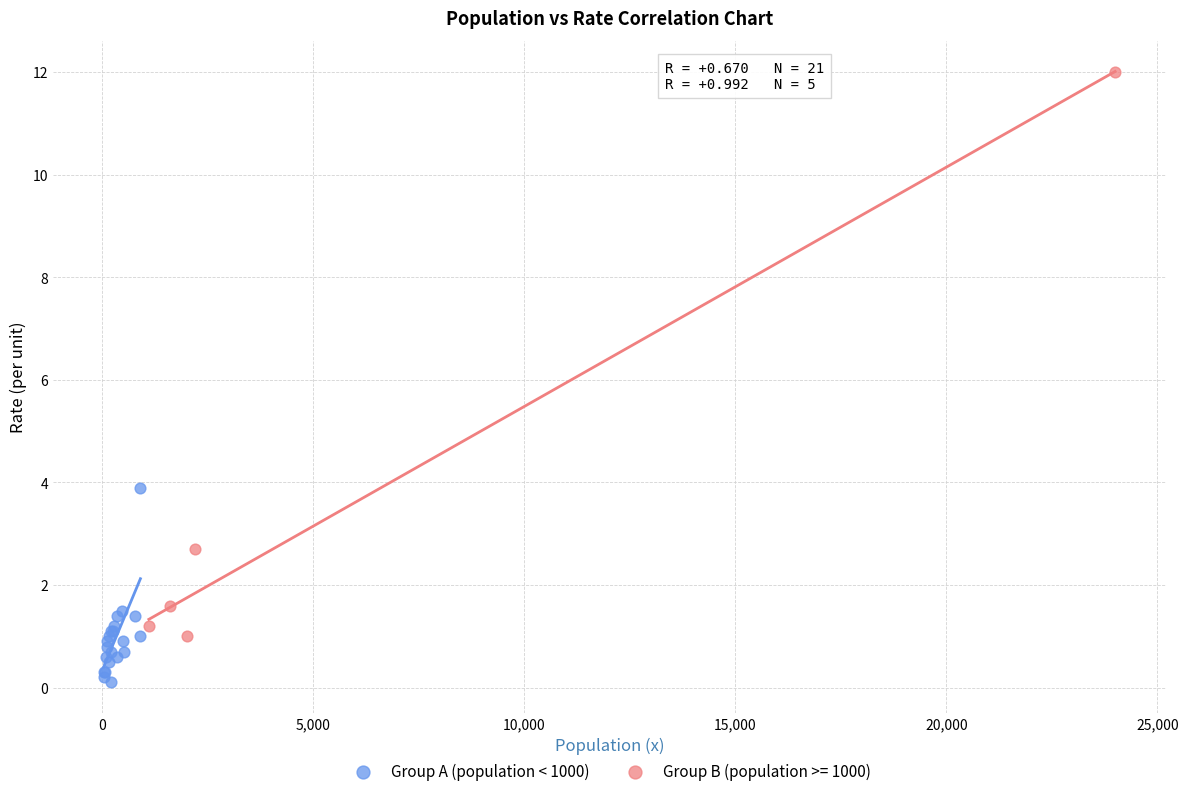

Which series has the widest spread of Y values?

Group B (population >= 1000)